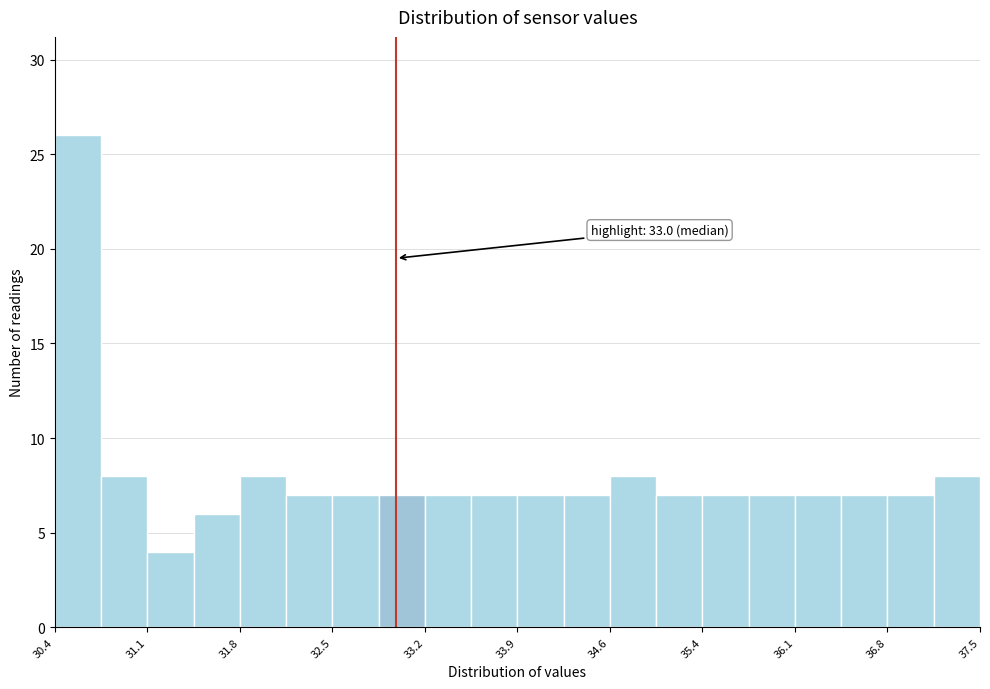

Around what value on the x-axis is the tallest bar? Give the approximate position of its centre, as read against the axis.

30.5